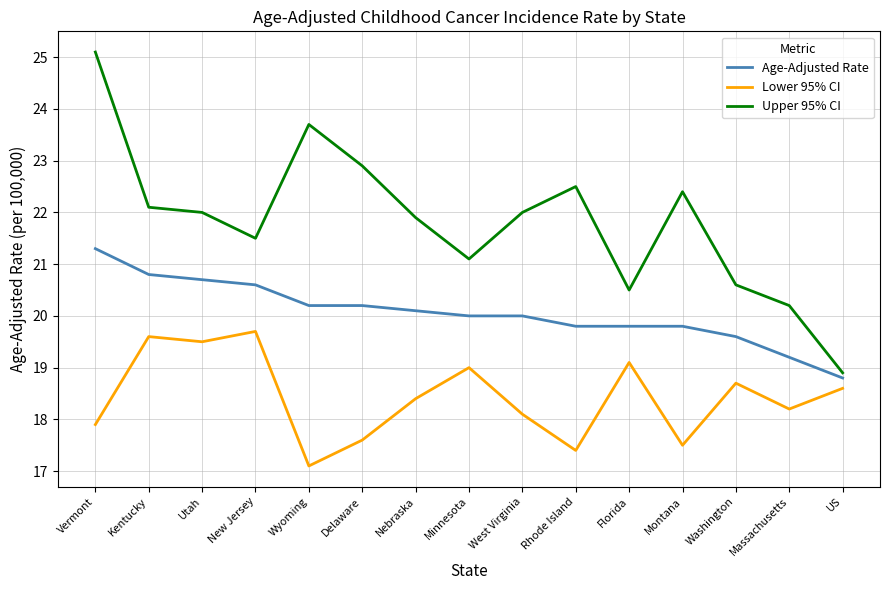

What is the greatest value displayed?

25.1